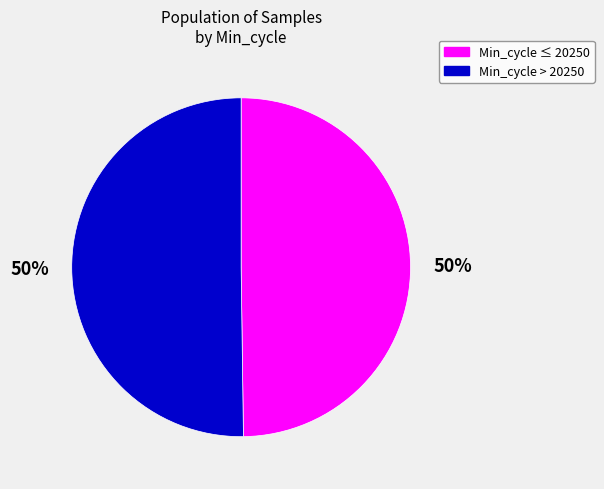

To the nearest percent, what percentage of the pie is Min_cycle ≤ 20250?

50%